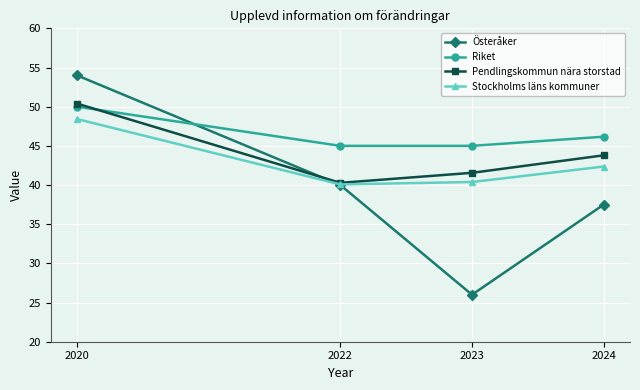

Reading left to right, list all the values displayed in this chart.

Österåker: 2020=54.0	2022=40.0	2023=26.0	2024=37.5
Riket: 2020=50.0	2022=45.0	2023=45.0	2024=46.2
Pendlingskommun nära storstad: 2020=50.4	2022=40.3	2023=41.6	2024=43.8
Stockholms läns kommuner: 2020=48.4	2022=40.1	2023=40.4	2024=42.4